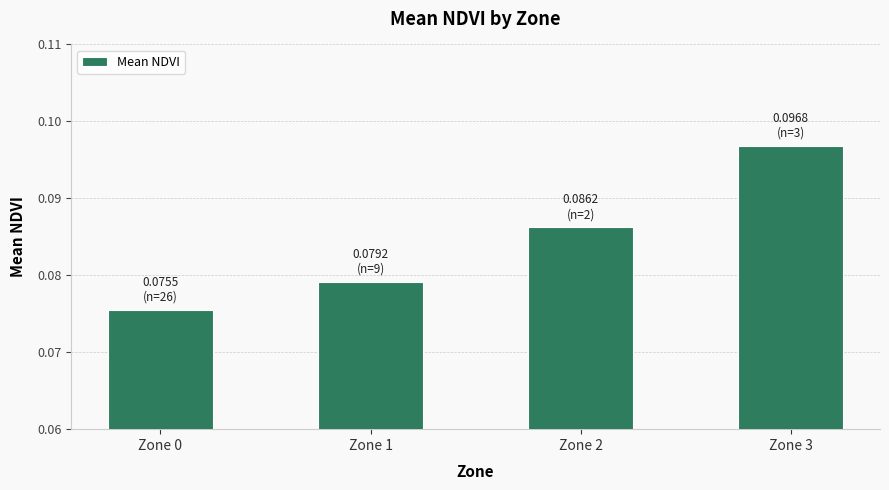

True or false: the data shows 0.0 at Zone 0.

False